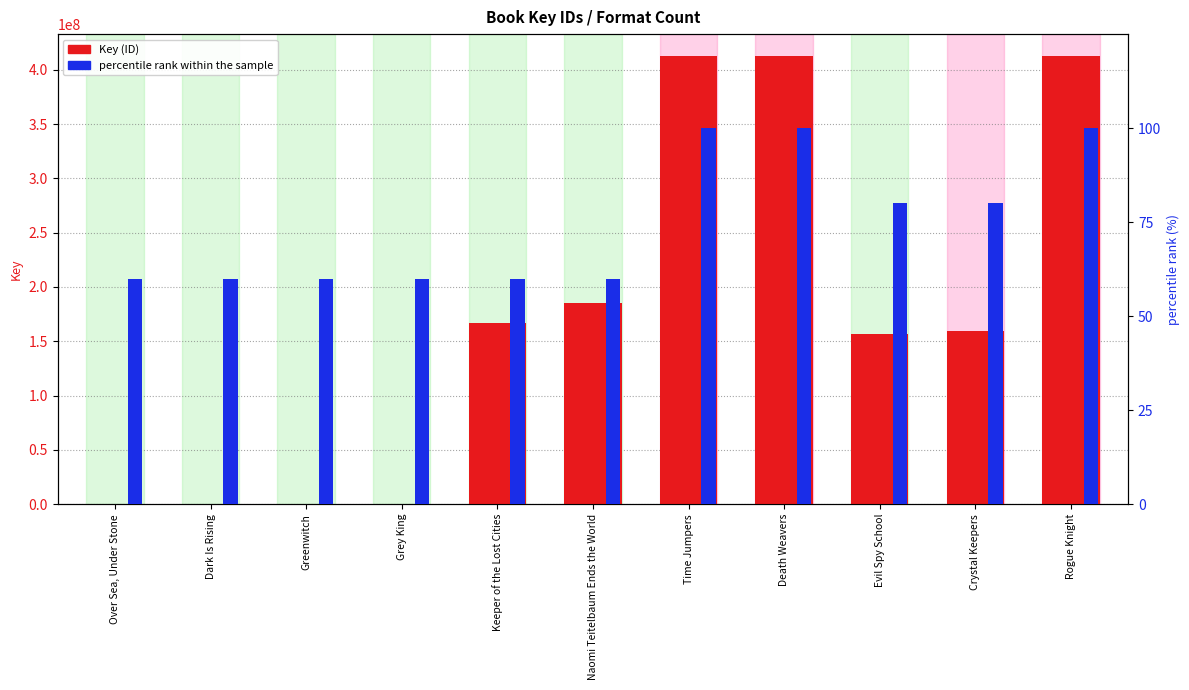

The percentile rank within the sample series shows 141 at Time Jumpers. True or false?

False